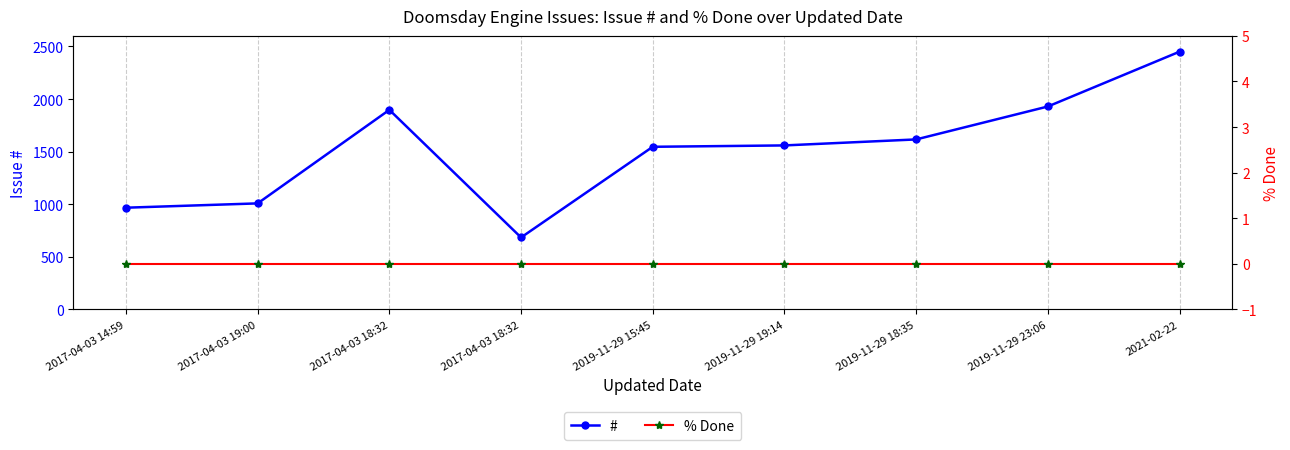

What is the label of the 5th point from the right?

2019-11-29 15:45